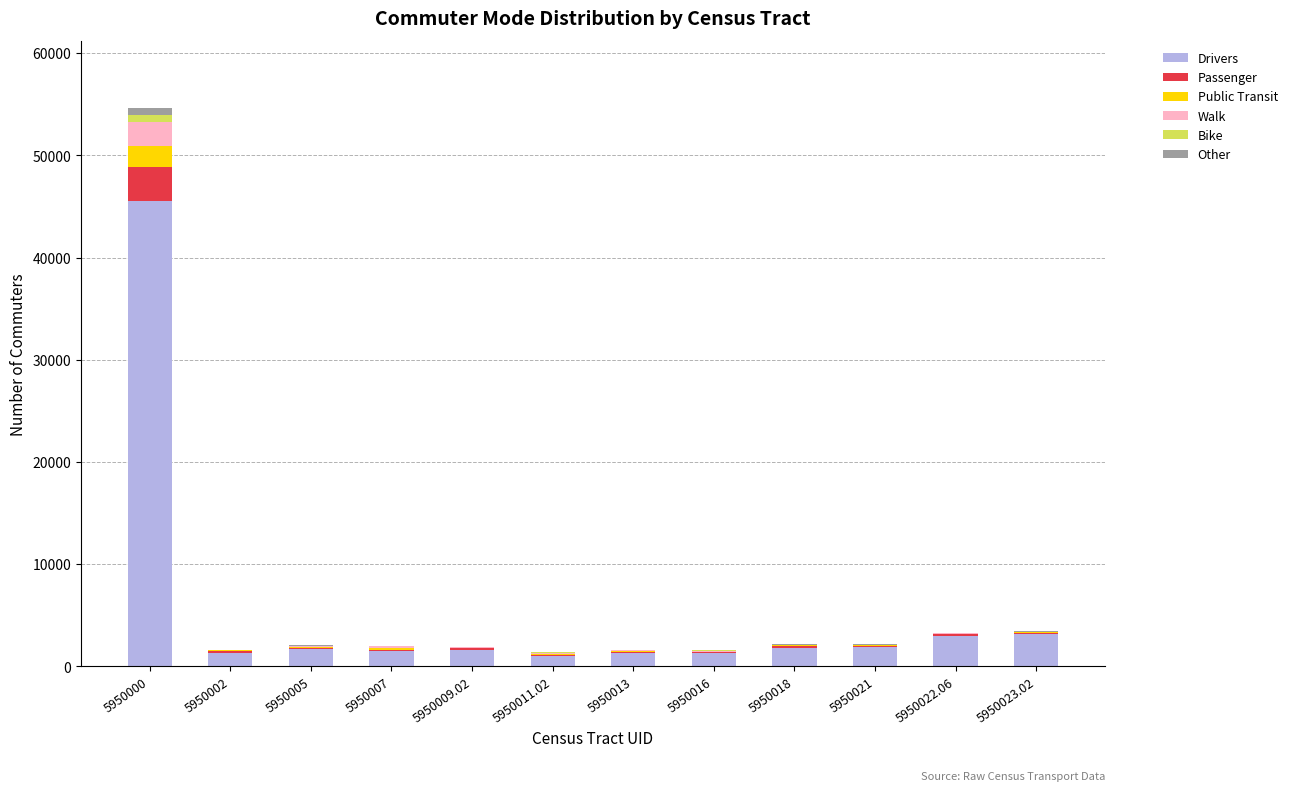

The Drivers series shows 1315 at 5950013. True or false?

True